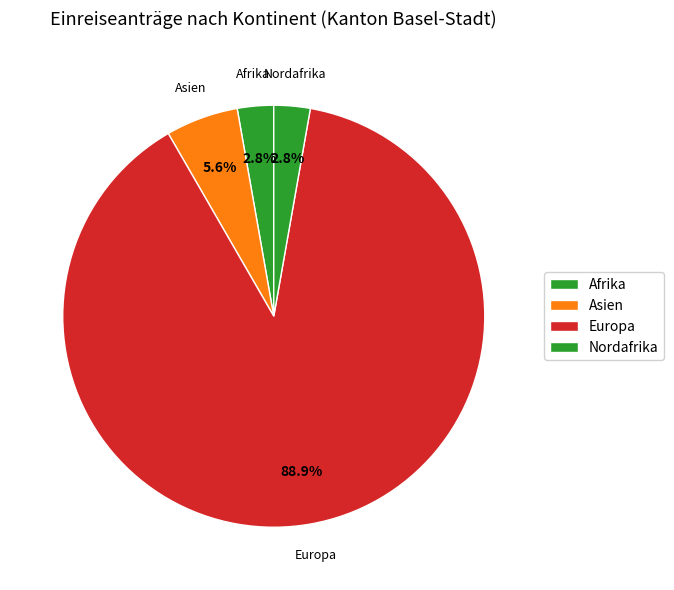

Is the sum of Nordafrika and Afrika greater than half?

No